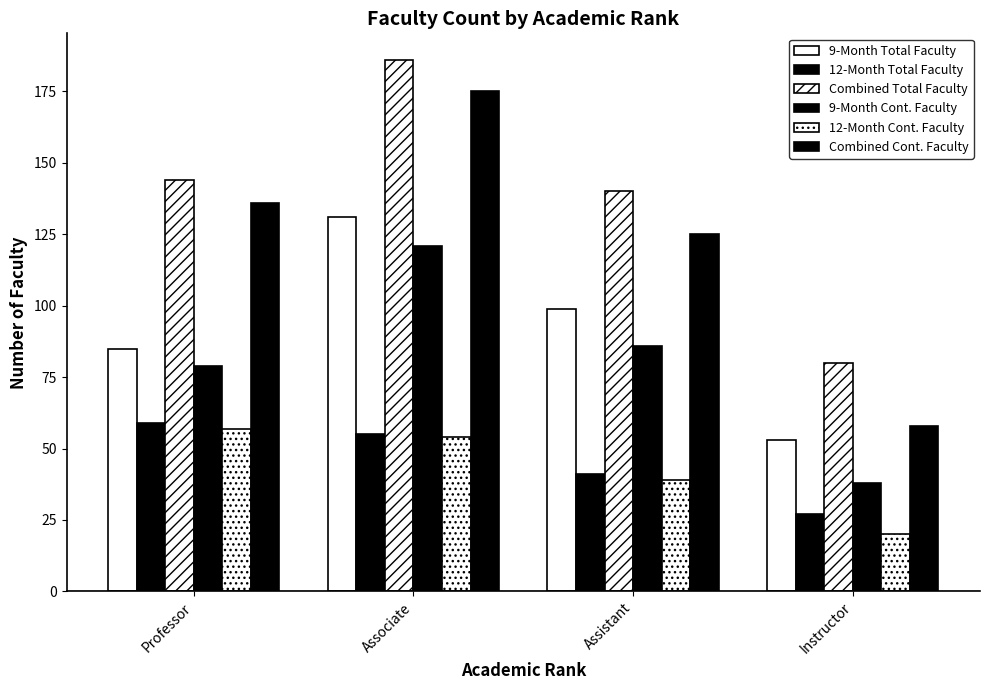

How many bars are there in each group?

6